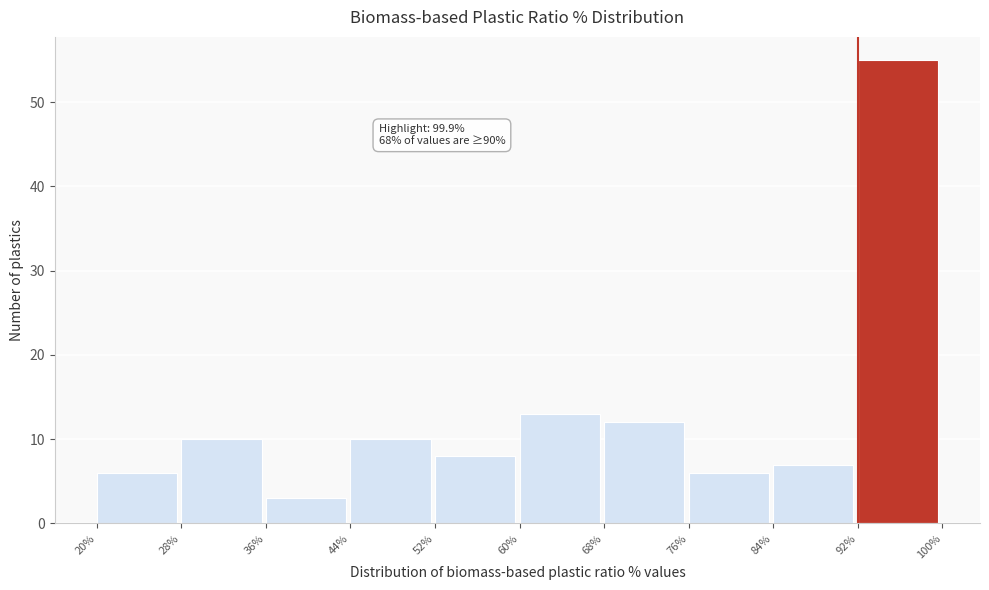

Over which range of the x-axis is the bar tallest?

92% to 100%